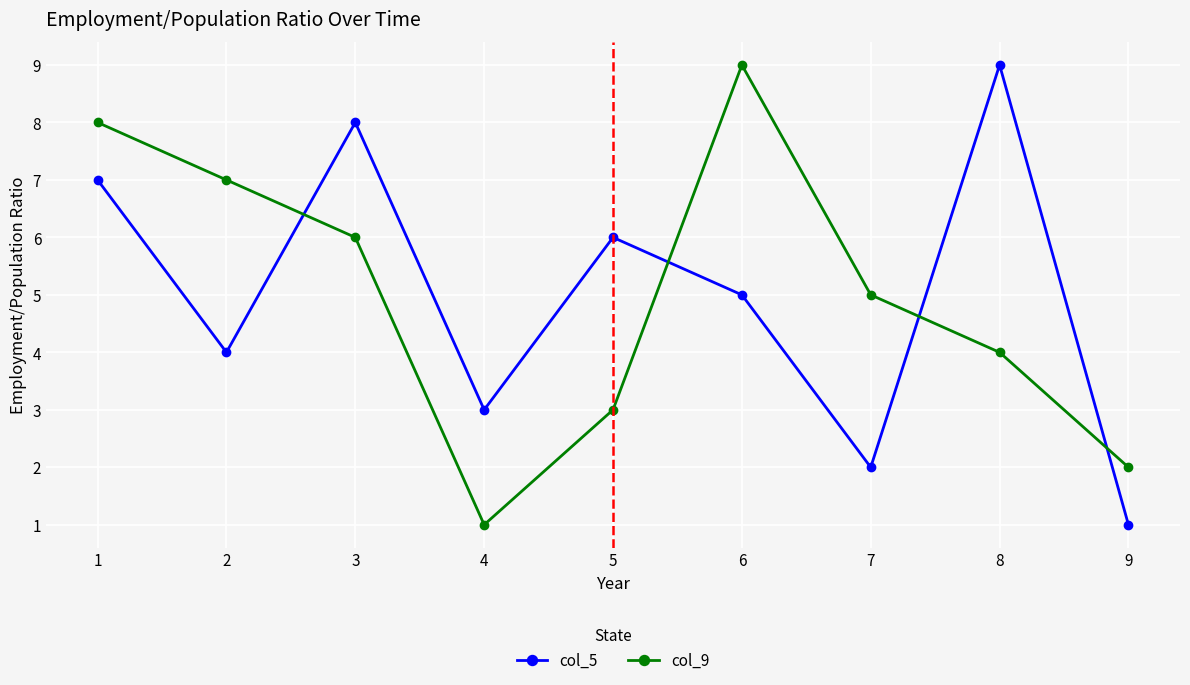

Between 4 and 8, which series saw the biggest shift?

col_5